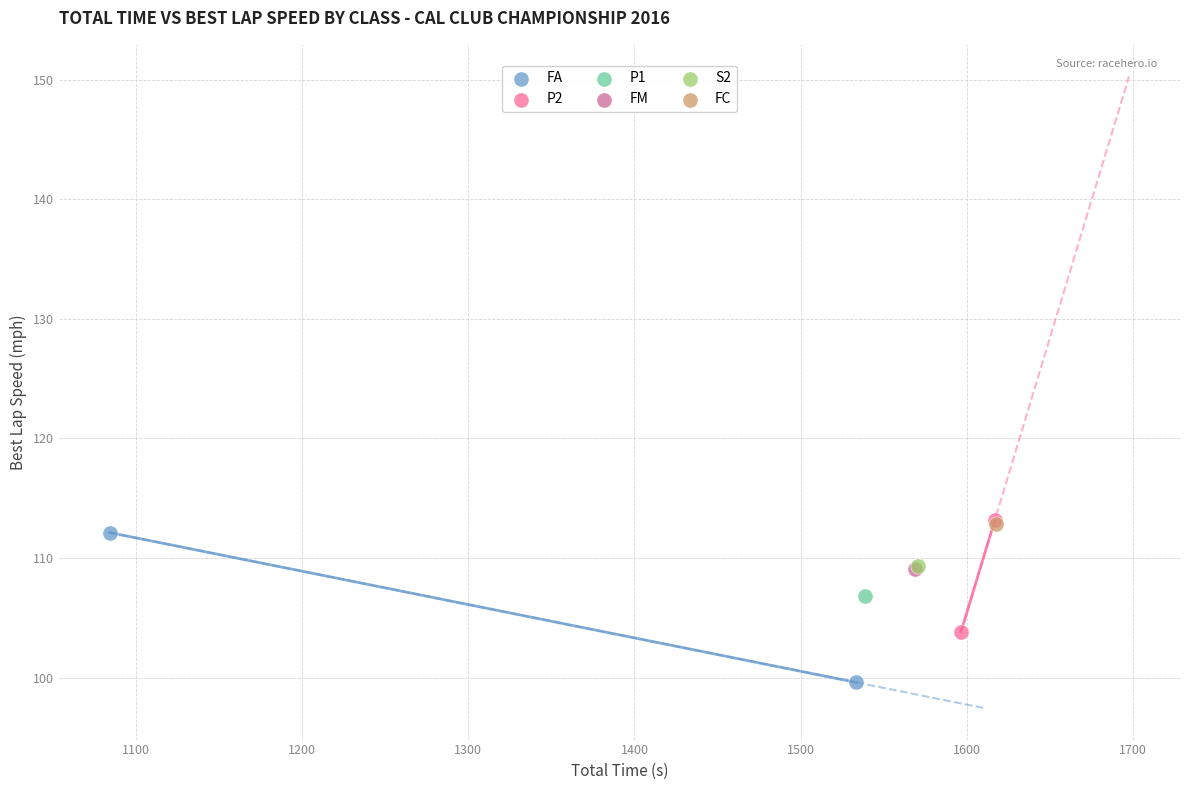

What are all the series names shown in the legend?

FA, P2, P1, FM, S2, FC